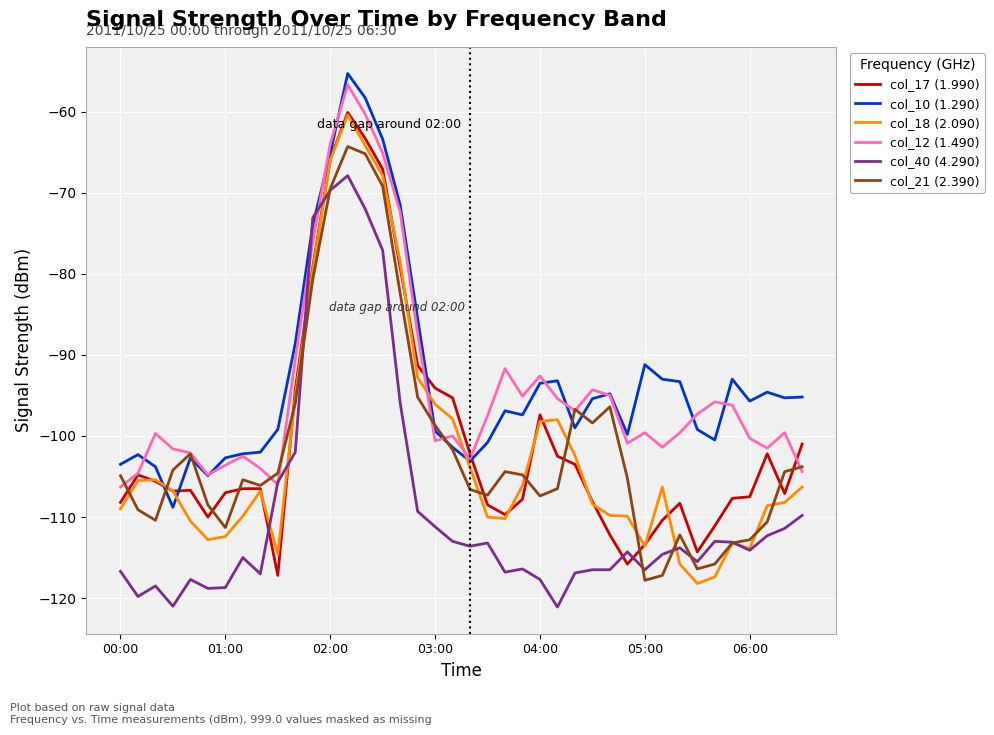

How many intersections are there between col_18 (2.090) and col_12 (1.490)?

2